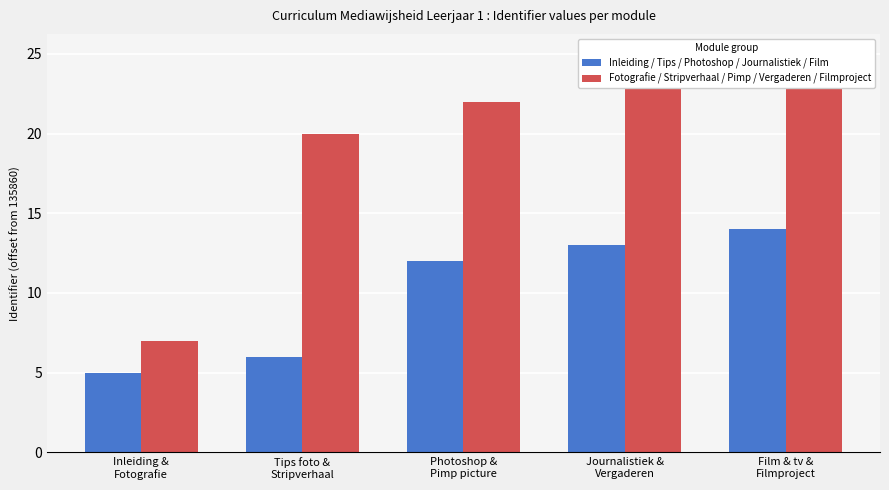

Which series has the largest total across all categories?

Fotografie / Stripverhaal / Pimp / Vergaderen / Filmproject